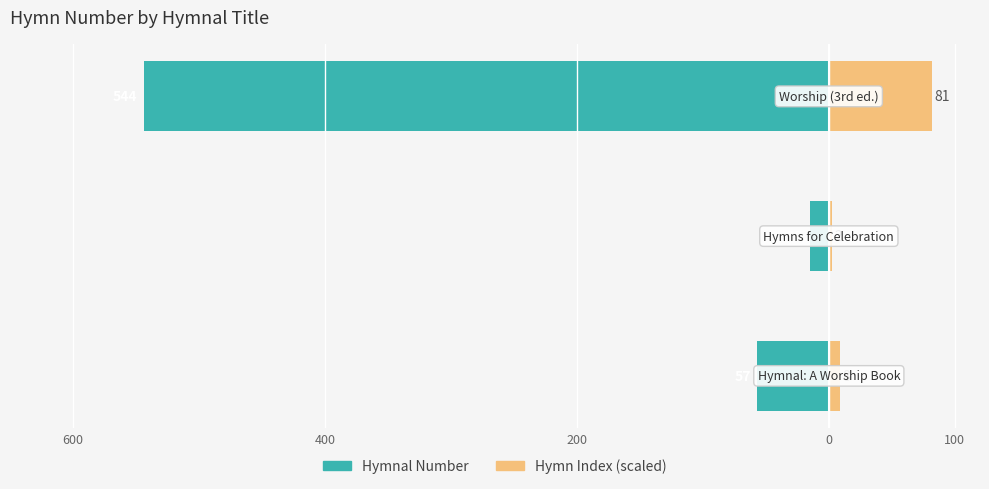

True or false: Hymn Index (scaled) has a value of 12.6 at 600.

False